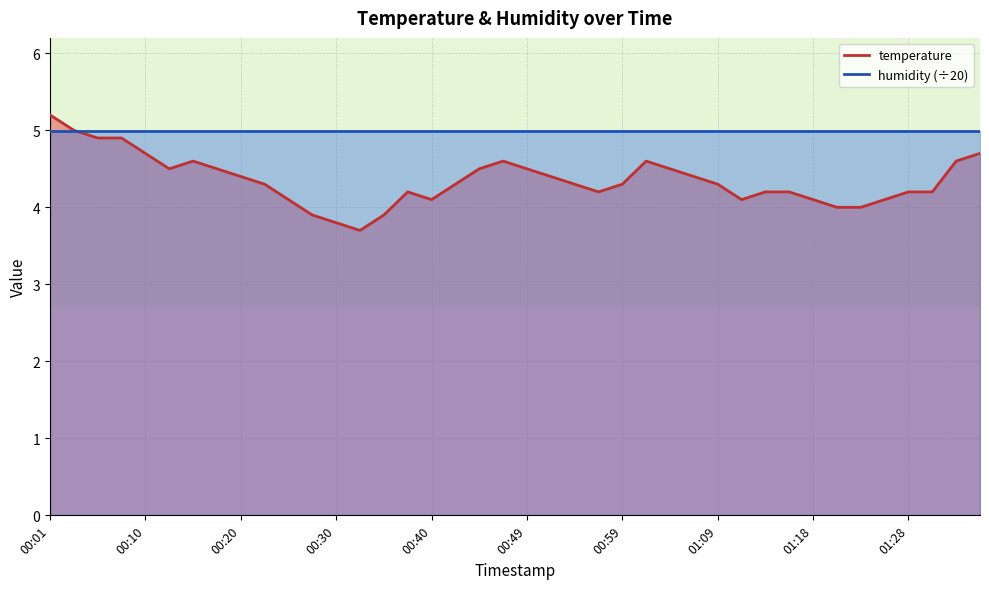

True or false: the data shows 4.3 at 00:59.

True